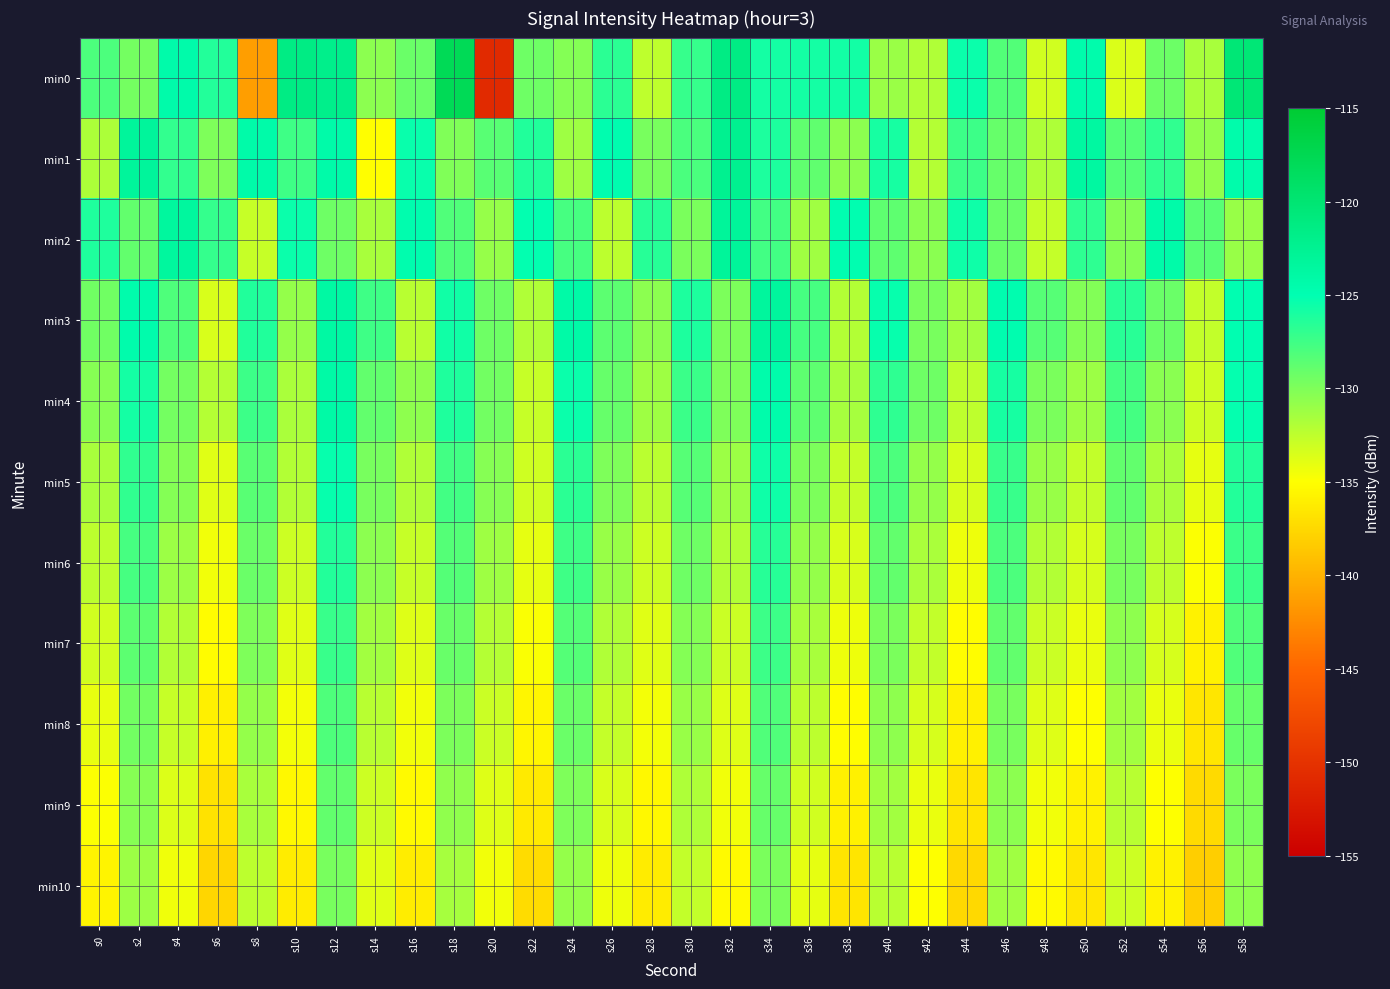

Reading left to right, extract all data points from this chart.

min0: s0=-128.0	s2=-129.6	s4=-124.4	s6=-126.4	s8=-141.3	s10=-121.4	s12=-122.0	s14=-130.5	s16=-129.2	s18=-117.9	s20=-150.8	s22=-129.3	s24=-130.2	s26=-126.6	s28=-132.5	s30=-127.1	s32=-121.5	s34=-125.8	s36=-125.8	s38=-125.8	s40=-131.1	s42=-131.9	s44=-125.4	s46=-128.3	s48=-133.2	s50=-124.6	s52=-133.5	s54=-129.2	s56=-131.6	s58=-120.4
min1: s0=-131.8	s2=-123.3	s4=-127.0	s6=-129.9	s8=-124.3	s10=-127.5	s12=-124.4	s14=-135.0	s16=-125.4	s18=-130.0	s20=-128.5	s22=-126.3	s24=-131.2	s26=-124.8	s28=-129.7	s30=-127.9	s32=-122.4	s34=-126.1	s36=-128.8	s38=-130.5	s40=-125.9	s42=-132.1	s44=-127.4	s46=-129.0	s48=-131.8	s50=-123.7	s52=-128.3	s54=-126.9	s56=-130.7	s58=-124.5
min2: s0=-126.2	s2=-128.9	s4=-123.5	s6=-127.1	s8=-132.8	s10=-125.4	s12=-129.3	s14=-131.6	s16=-124.7	s18=-128.2	s20=-130.9	s22=-125.1	s24=-127.8	s26=-132.4	s28=-126.5	s30=-129.8	s32=-123.2	s34=-127.6	s36=-131.3	s38=-124.9	s40=-128.7	s42=-130.4	s44=-125.6	s46=-129.1	s48=-132.7	s50=-126.8	s52=-130.2	s54=-124.3	s56=-128.5	s58=-131.0
min3: s0=-129.4	s2=-124.6	s4=-128.1	s6=-133.5	s8=-126.3	s10=-130.8	s12=-123.9	s14=-127.5	s16=-132.2	s18=-125.7	s20=-129.3	s22=-131.9	s24=-124.2	s26=-128.6	s28=-130.5	s30=-126.1	s32=-129.9	s34=-123.4	s36=-127.8	s38=-132.0	s40=-125.3	s42=-129.7	s44=-131.4	s46=-124.8	s48=-128.4	s50=-130.1	s52=-126.6	s54=-129.2	s56=-132.6	s58=-125.0
min4: s0=-130.3	s2=-125.8	s4=-129.6	s6=-132.1	s8=-127.4	s10=-131.7	s12=-124.1	s14=-128.9	s16=-130.6	s18=-126.2	s20=-129.5	s22=-132.8	s24=-125.4	s26=-129.0	s28=-131.2	s30=-127.3	s32=-130.0	s34=-124.5	s36=-128.7	s38=-131.5	s40=-126.8	s42=-129.3	s44=-132.5	s46=-125.9	s48=-129.8	s50=-131.1	s52=-127.7	s54=-130.4	s56=-133.0	s58=-125.2
min5: s0=-131.6	s2=-126.9	s4=-130.2	s6=-133.8	s8=-128.5	s10=-132.0	s12=-125.3	s14=-129.7	s16=-131.9	s18=-127.6	s20=-130.3	s22=-133.1	s24=-126.7	s26=-130.0	s28=-132.3	s30=-128.4	s32=-131.1	s34=-125.6	s36=-129.9	s38=-132.7	s40=-128.0	s42=-130.8	s44=-133.4	s46=-127.2	s48=-131.0	s50=-132.6	s52=-128.9	s54=-131.7	s56=-134.0	s58=-126.4
min6: s0=-132.4	s2=-127.8	s4=-131.1	s6=-134.5	s8=-129.2	s10=-133.0	s12=-126.4	s14=-130.5	s16=-132.8	s18=-128.3	s20=-131.2	s22=-134.0	s24=-127.5	s26=-131.0	s28=-133.0	s30=-129.3	s32=-132.0	s34=-126.5	s36=-130.8	s38=-133.5	s40=-128.9	s42=-131.7	s44=-134.3	s46=-128.0	s48=-132.0	s50=-133.4	s52=-129.7	s54=-132.5	s56=-134.9	s58=-127.3
min7: s0=-133.2	s2=-128.6	s4=-132.0	s6=-135.2	s8=-130.0	s10=-133.8	s12=-127.2	s14=-131.4	s16=-133.7	s18=-129.1	s20=-132.1	s22=-134.8	s24=-128.3	s26=-131.9	s28=-133.8	s30=-130.2	s32=-132.9	s34=-127.4	s36=-131.6	s38=-134.3	s40=-129.8	s42=-132.6	s44=-135.1	s46=-128.9	s48=-132.9	s50=-134.2	s52=-130.6	s54=-133.4	s56=-135.8	s58=-128.2
min8: s0=-134.1	s2=-129.5	s4=-132.8	s6=-136.0	s8=-130.8	s10=-134.6	s12=-128.1	s14=-132.2	s16=-134.5	s18=-129.9	s20=-132.9	s22=-135.6	s24=-129.2	s26=-132.7	s28=-134.6	s30=-131.0	s32=-133.7	s34=-128.2	s36=-132.4	s38=-135.1	s40=-130.6	s42=-133.4	s44=-135.9	s46=-129.7	s48=-133.7	s50=-135.0	s52=-131.4	s54=-134.2	s56=-136.6	s58=-129.0
min9: s0=-134.9	s2=-130.3	s4=-133.6	s6=-136.8	s8=-131.6	s10=-135.4	s12=-128.9	s14=-133.0	s16=-135.3	s18=-130.7	s20=-133.7	s22=-136.4	s24=-130.0	s26=-133.5	s28=-135.4	s30=-131.8	s32=-134.5	s34=-129.0	s36=-133.2	s38=-135.9	s40=-131.4	s42=-134.2	s44=-136.7	s46=-130.5	s48=-134.5	s50=-135.8	s52=-132.2	s54=-135.0	s56=-137.4	s58=-129.8
min10: s0=-135.7	s2=-131.1	s4=-134.4	s6=-137.6	s8=-132.4	s10=-136.2	s12=-129.7	s14=-133.8	s16=-136.1	s18=-131.5	s20=-134.5	s22=-137.2	s24=-130.8	s26=-134.3	s28=-136.2	s30=-132.6	s32=-135.3	s34=-129.8	s36=-134.0	s38=-136.7	s40=-132.2	s42=-135.0	s44=-137.5	s46=-131.3	s48=-135.3	s50=-136.6	s52=-133.0	s54=-135.8	s56=-138.2	s58=-130.6